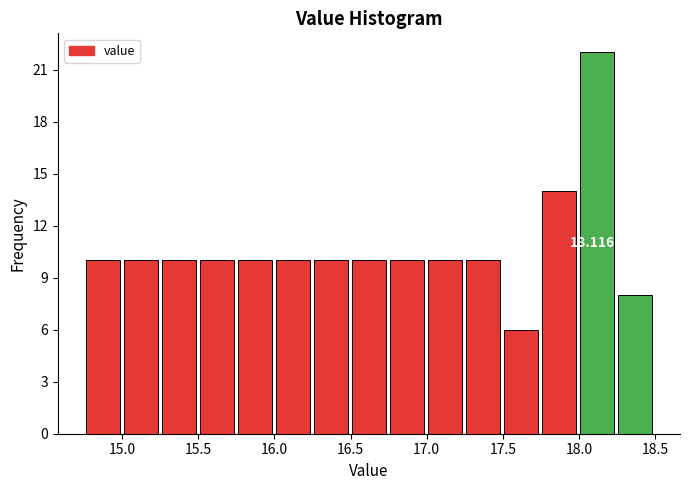

Over which range of the x-axis is the bar tallest?

18.00 to 18.25